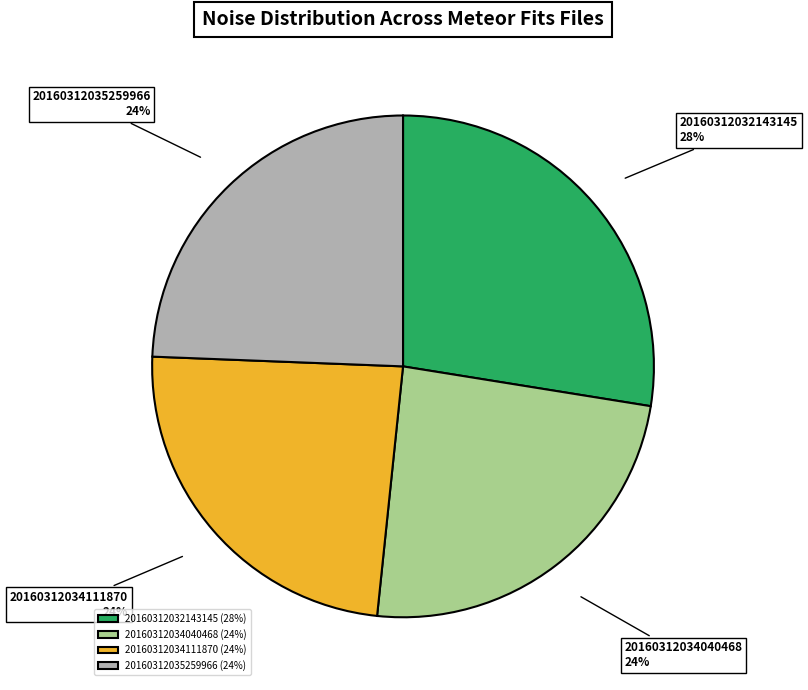

Do 20160312034040468 and 20160312032143145 together represent more than half of the pie?

Yes